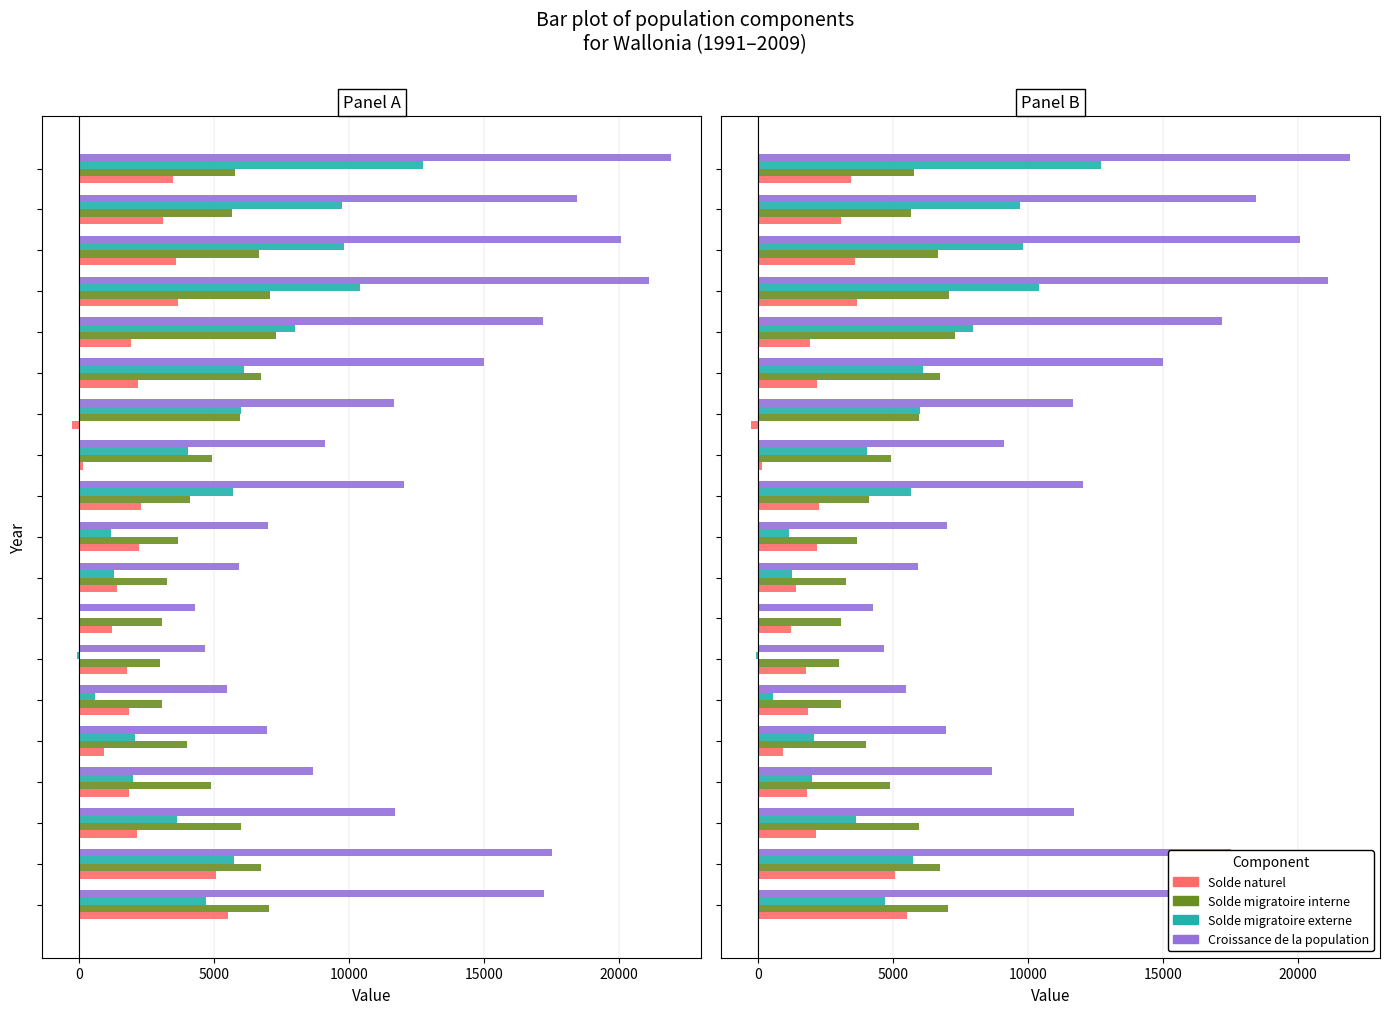

What is the value of the Solde naturel bar at the 4th from the left?

1823